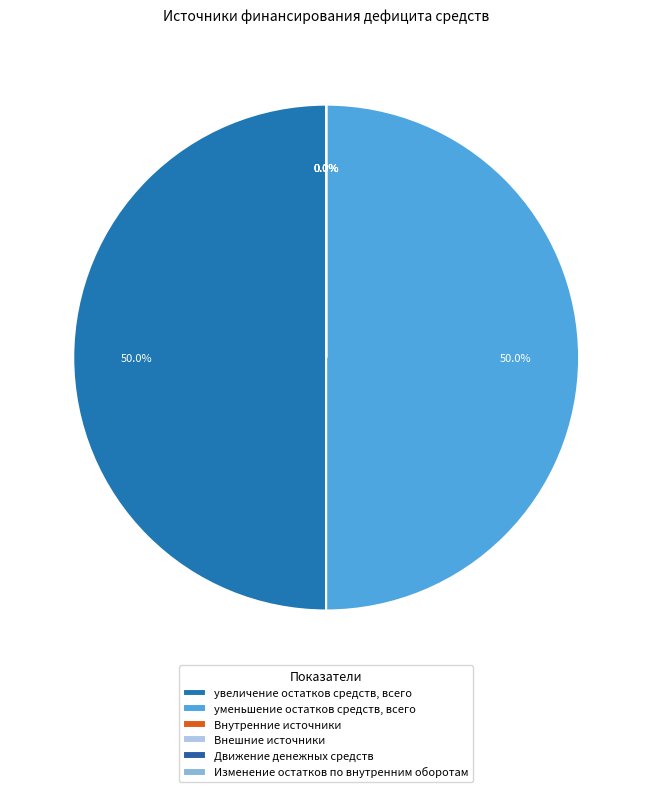

To the nearest percent, what is the difference between the largest and smallest slice percentages?

50%